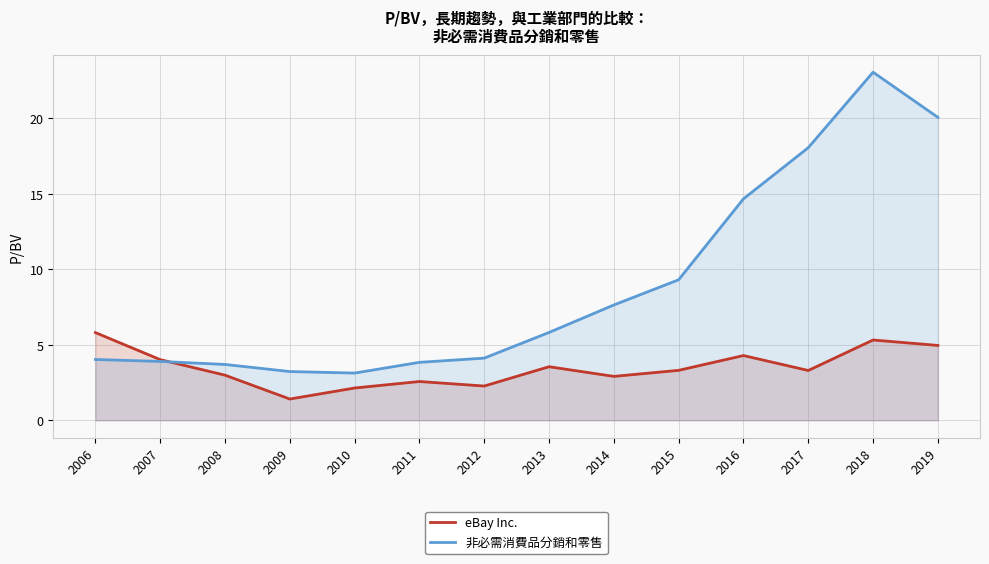

What are all the series names shown in the legend?

eBay Inc., 非必需消費品分銷和零售